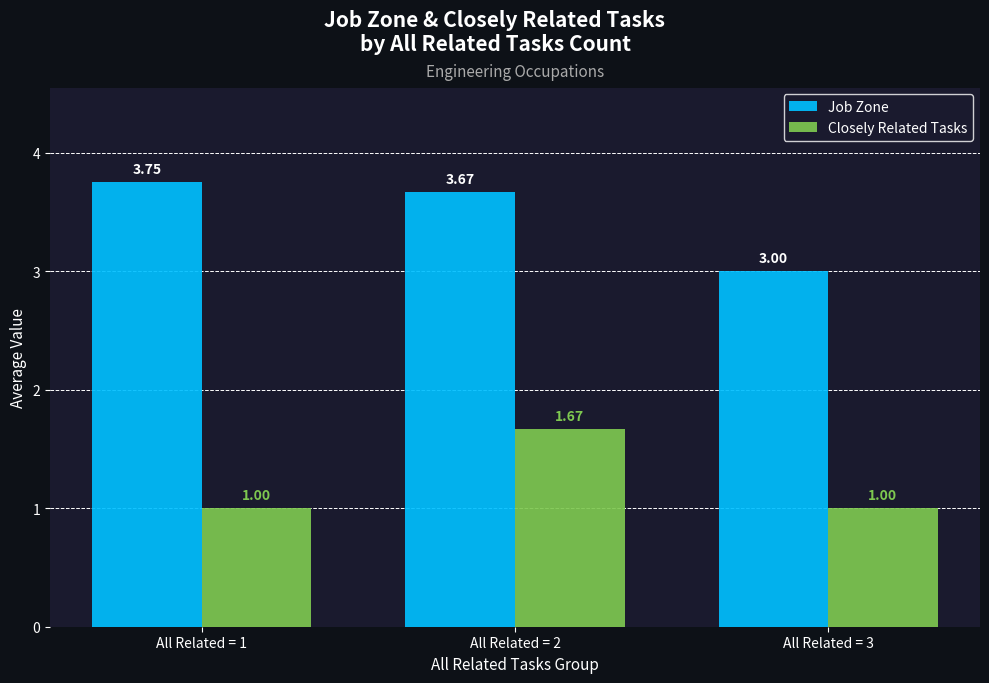

What is the spread (max minus min) of values at All Related = 3?

2.0